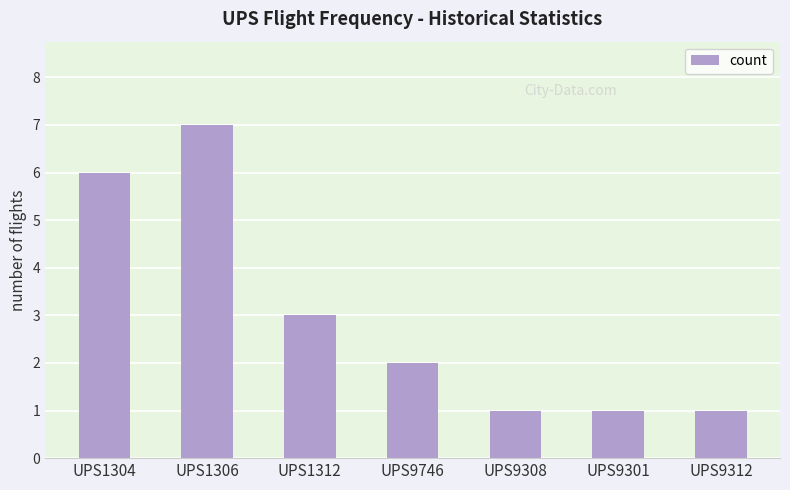

What is the greatest value displayed?

7